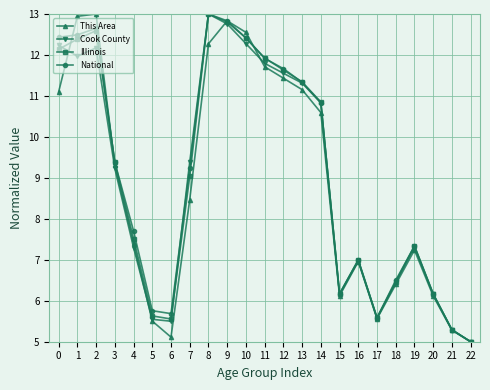

Between 1 and 5, which series saw the biggest shift?

This Area